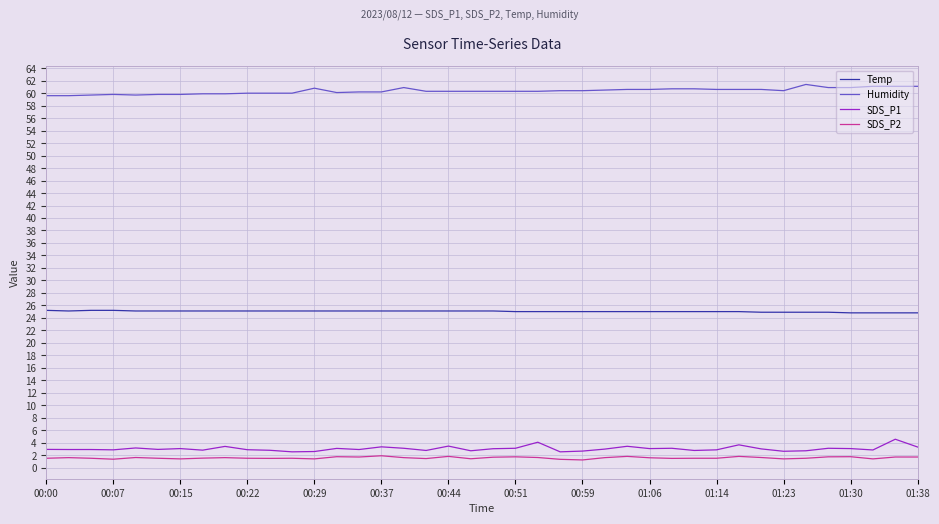

Which series has the largest total across all categories?

Humidity